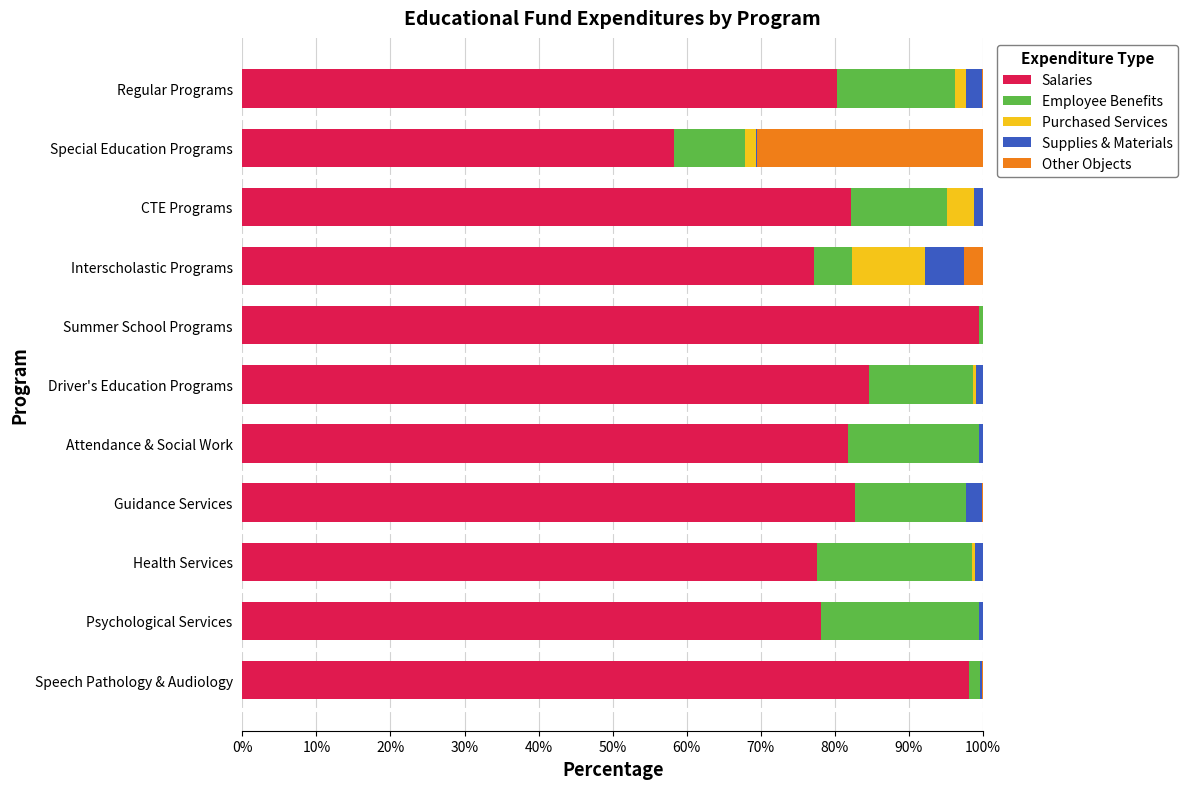

The value of Salaries at Speech Pathology & Audiology is 98.2. True or false?

True